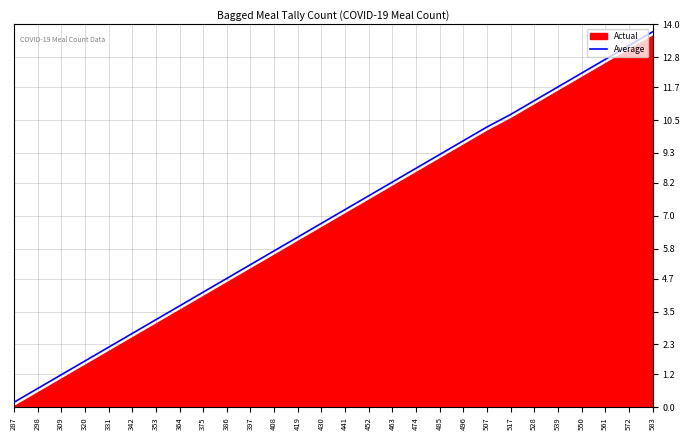

What is the maximum value for Average?

13.7